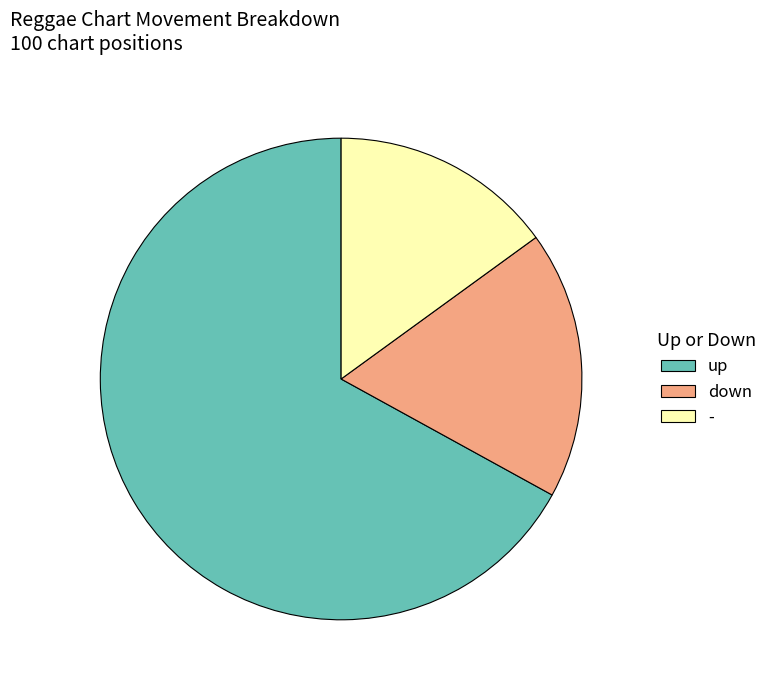

How many segments does this pie chart have?

3